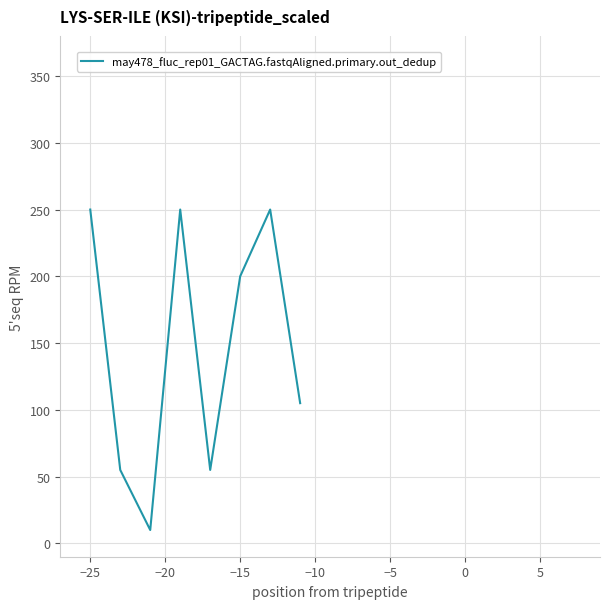

What is the maximum value shown in the chart?

250